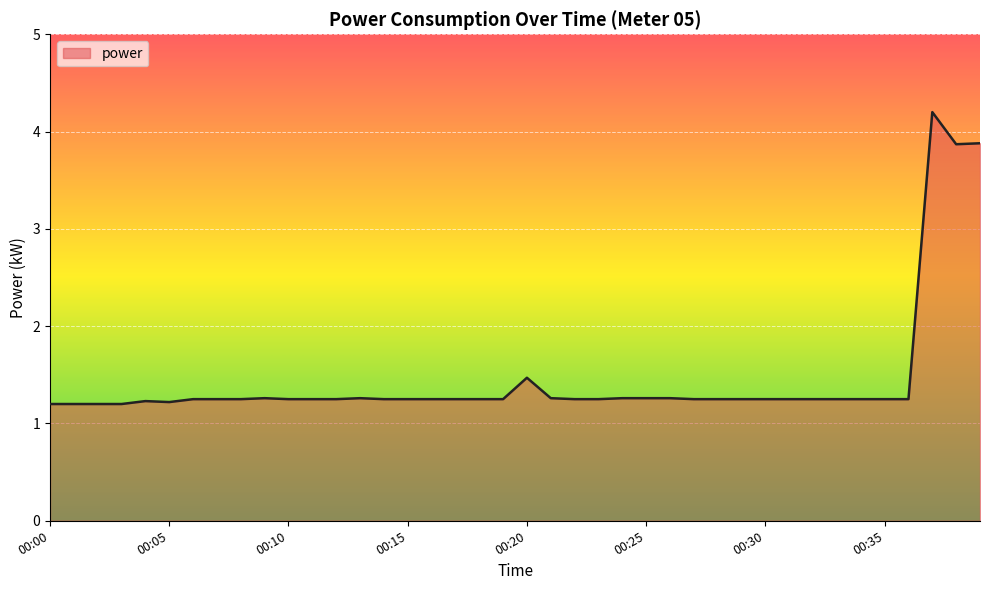

What is the greatest value displayed?

4.2